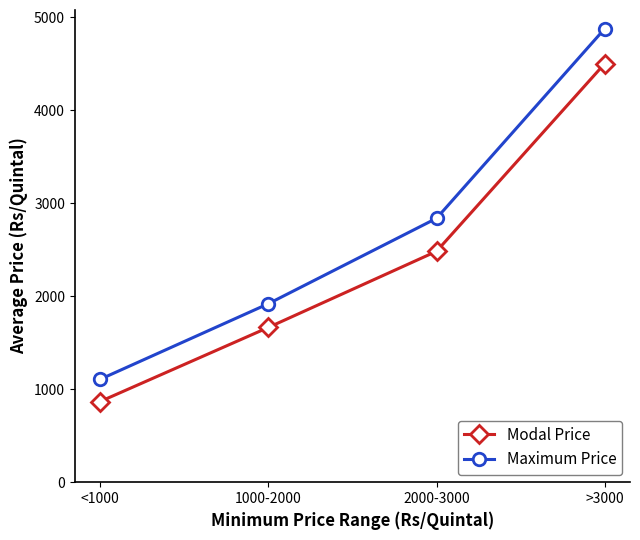

What position from the left is >3000?

4